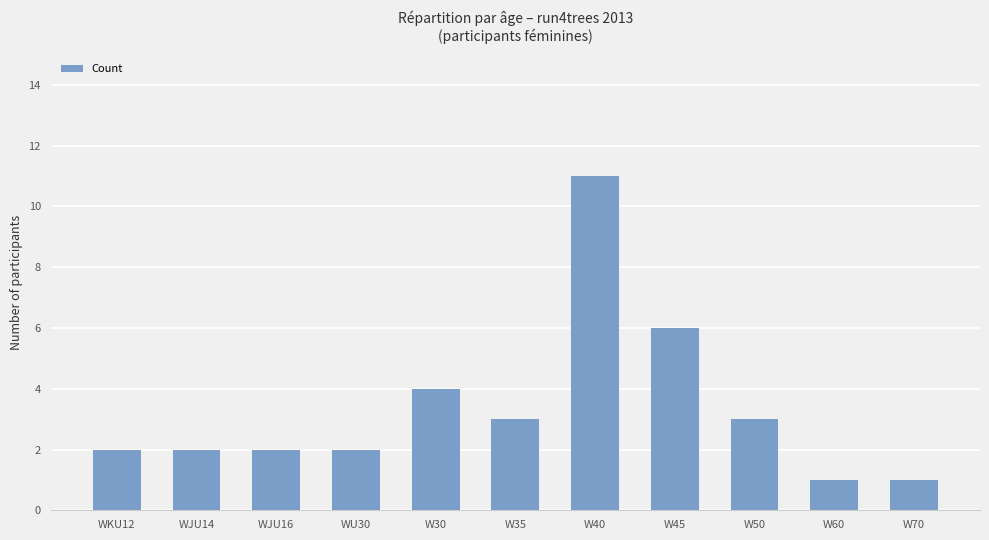

Are the bars horizontal?

No